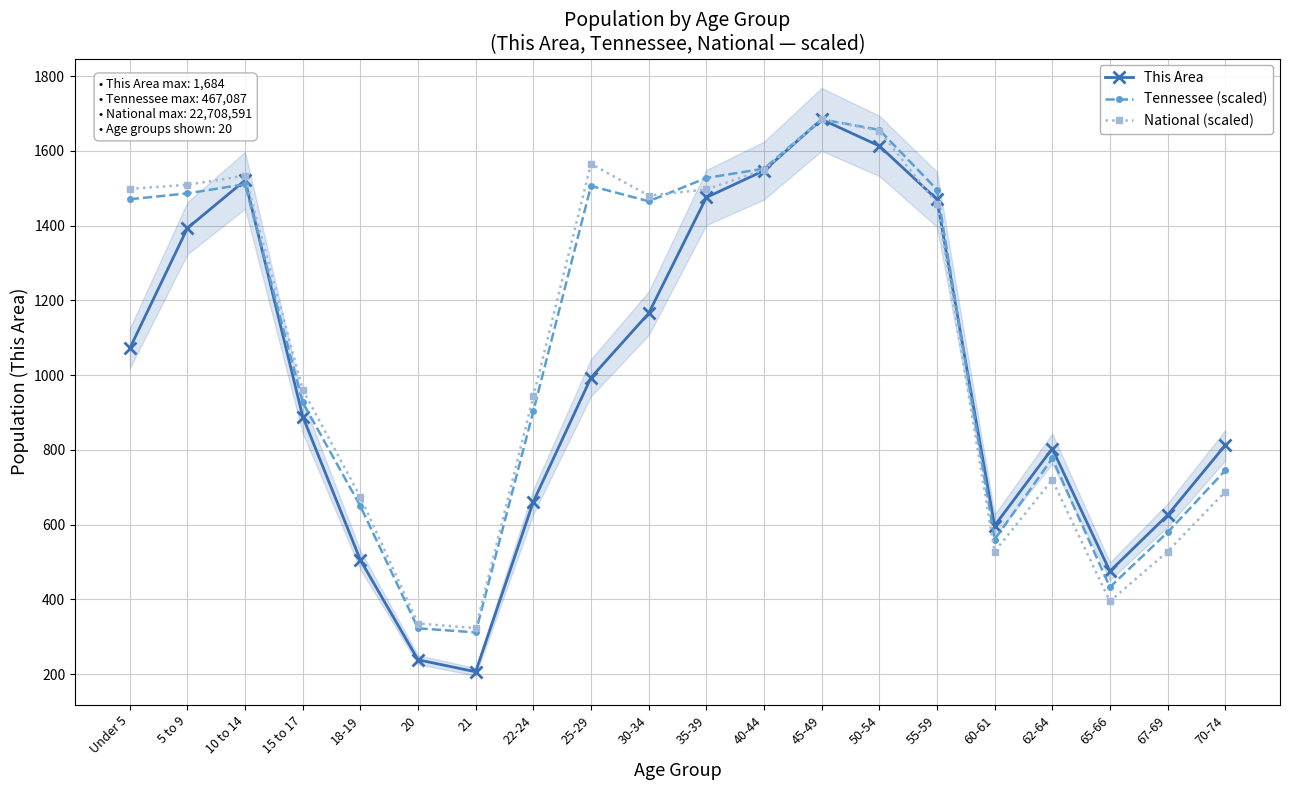

At which category does This Area reach its first local peak?

10 to 14